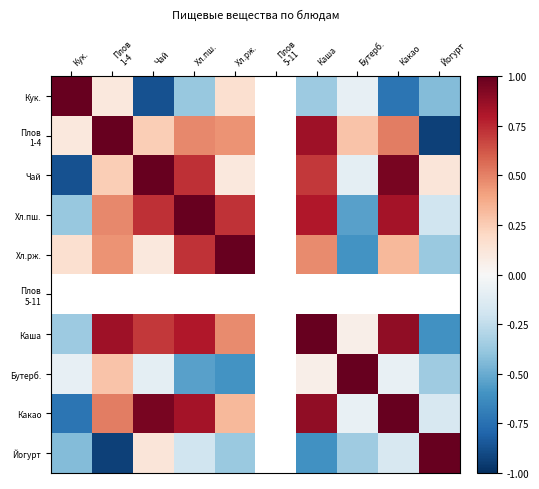

How many values in the Какао series exceed 0?

6